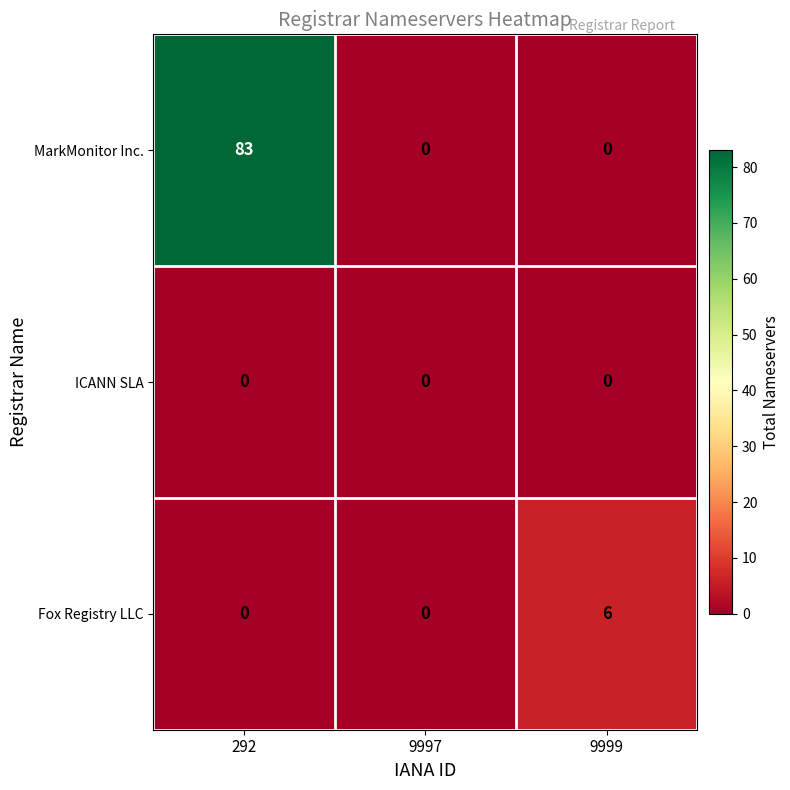

Rank the series by their maximum value, from highest to lowest.

MarkMonitor Inc., Fox Registry LLC, ICANN SLA